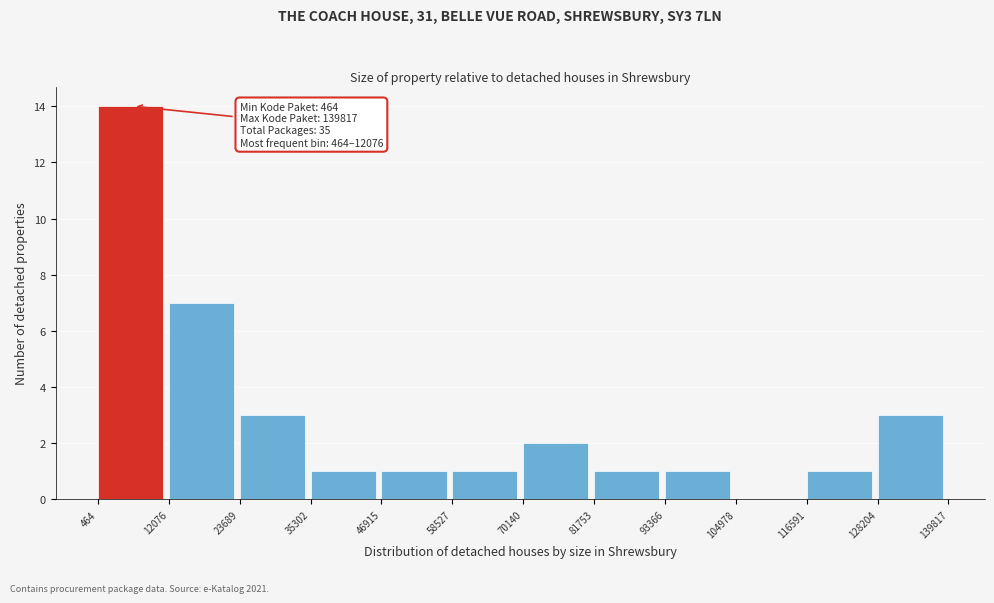

Over which range of the x-axis is the bar tallest?

464 to 12076